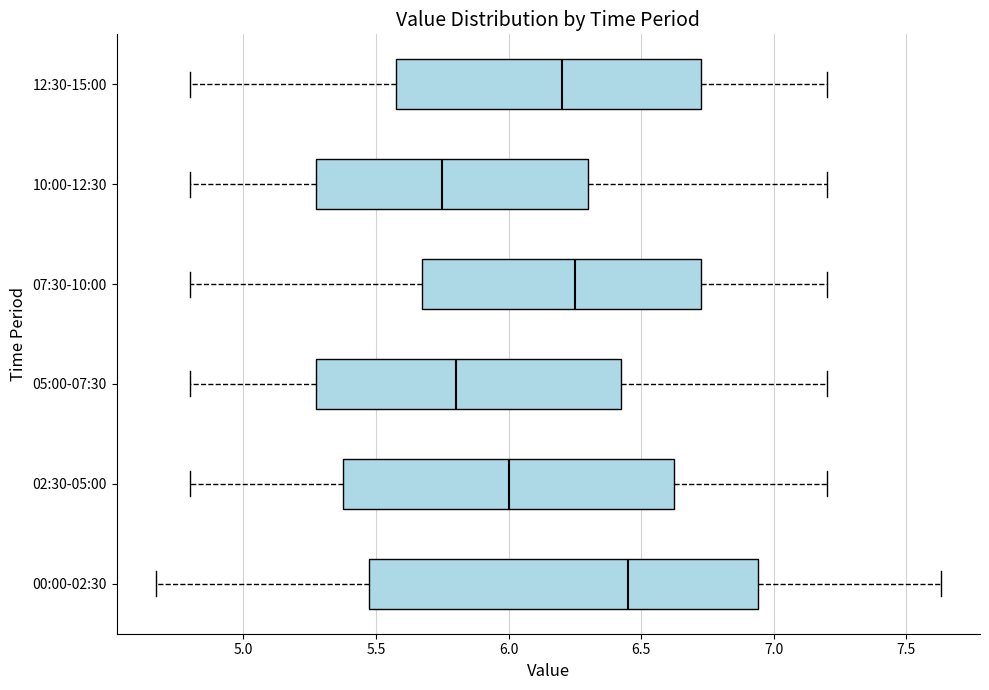

Comparing the boxes themselves (not the whiskers), which one is the widest?

00:00-02:30